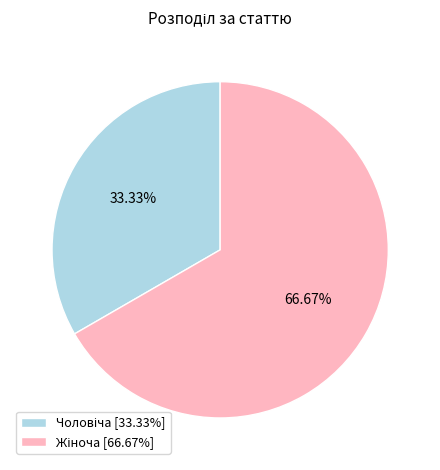

Is there any slice that represents more than half of the pie?

Yes